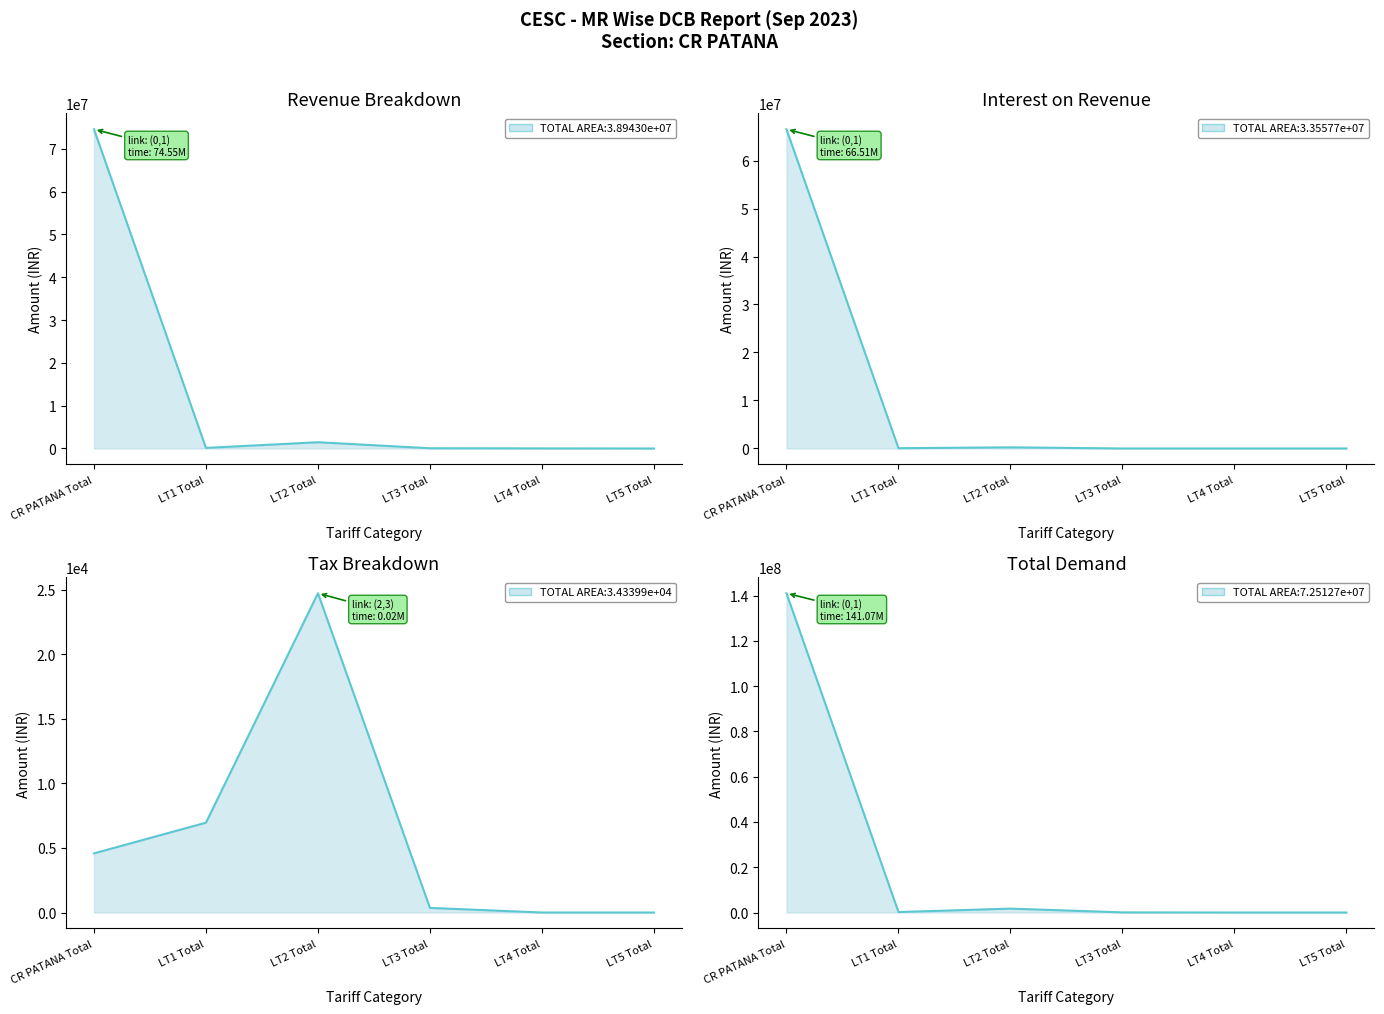

What is the total value across all series at LT4 Total?

22312.5